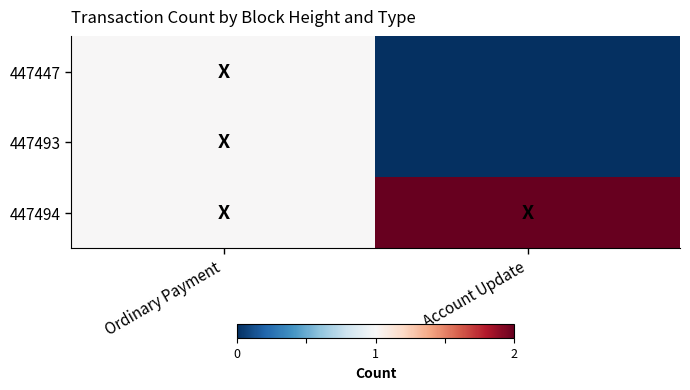

Reading right to left, transcribe all the data shown in this chart.

447447: Account Update=-1	Ordinary Payment=0
447493: Account Update=-1	Ordinary Payment=0
447494: Account Update=1	Ordinary Payment=0